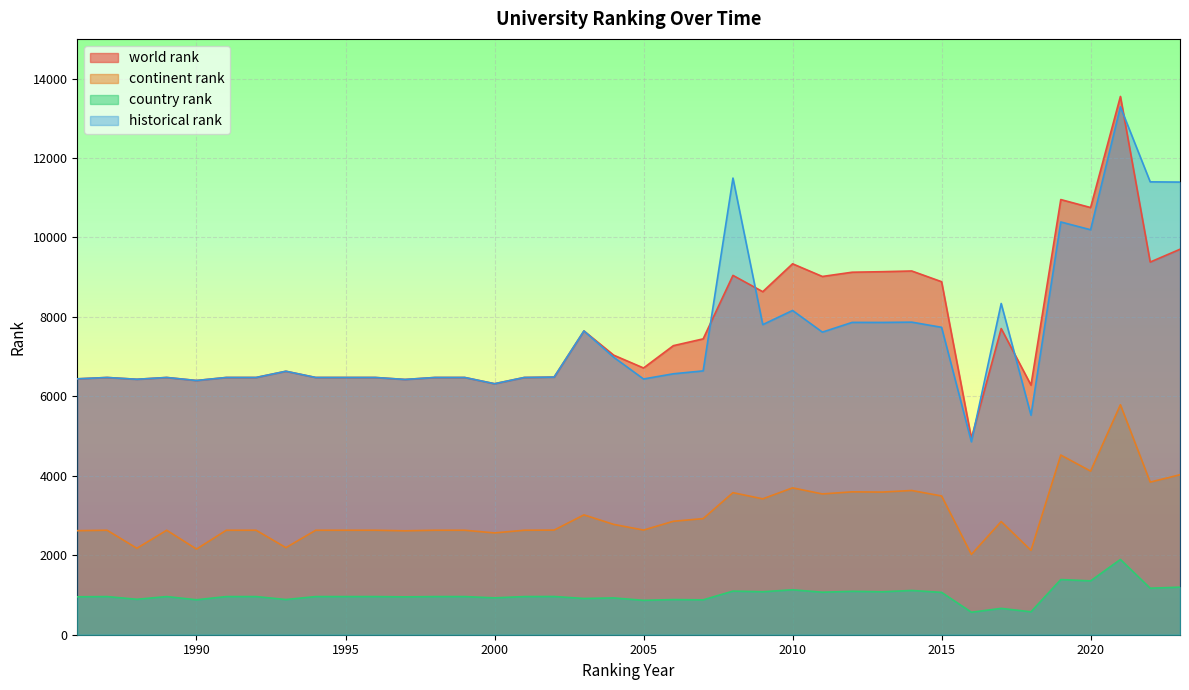

Reading left to right, transcribe all the data shown in this chart.

world rank: 6442	6476	6431	6476	6400	6476	6476	6633	6476	6476	6476	6426	6476	6476	6319	6476	6486	7648	7037	6715	7277	7448	9046	8636	9338	9019	9126	9139	9157	8887	4945	7708	6284	10955	10754	13551	9382	9704
continent rank: 2619	2630	2176	2630	2156	2630	2630	2192	2630	2630	2630	2616	2630	2630	2563	2630	2634	3017	2777	2635	2856	2923	3576	3421	3697	3544	3597	3591	3631	3493	2021	2849	2124	4523	4119	5789	3842	4028
country rank: 955	960	892	960	880	960	960	886	960	960	960	953	960	960	928	960	962	912	926	866	885	878	1098	1082	1131	1070	1093	1081	1114	1066	566	663	577	1389	1355	1895	1171	1197
historical rank: 6442	6476	6431	6476	6400	6476	6476	6633	6476	6476	6476	6426	6476	6476	6319	6476	6486	7648	6985	6438	6569	6642	11496	7807	8163	7618	7863	7862	7869	7739	4857	8339	5526	10391	10195	13291	11401	11395